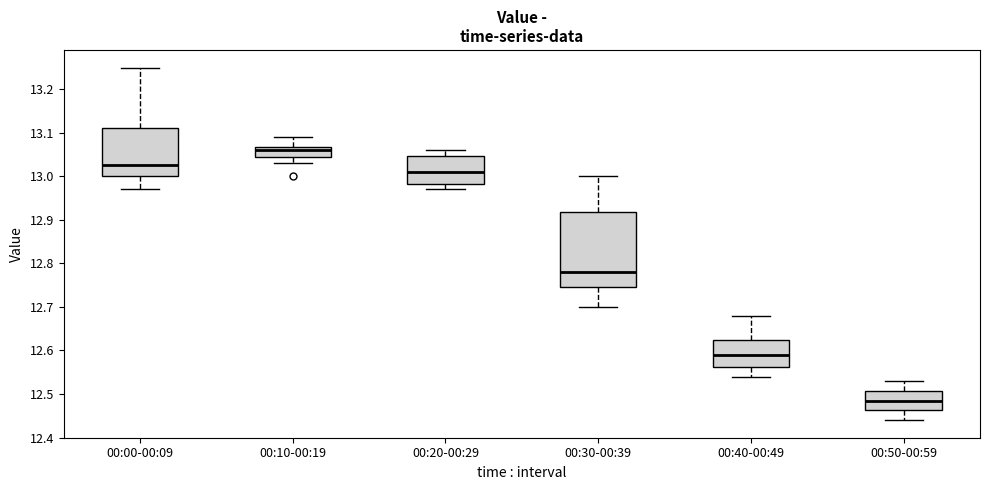

Reading left to right, transcribe this box plot: for each box, give where its median line is, the range the box spans, and where its two whiskers end, as read against the y-axis. The values are not printed on the chart, so give them approximately, as read against the axis.

00:00-00:09: median 13.03, box 13.00 to 13.11, whiskers 12.97 to 13.25
00:10-00:19: median 13.06, box 13.05 to 13.07, whiskers 13.03 to 13.09
00:20-00:29: median 13.01, box 12.98 to 13.05, whiskers 12.97 to 13.06
00:30-00:39: median 12.78, box 12.75 to 12.92, whiskers 12.70 to 13.00
00:40-00:49: median 12.59, box 12.56 to 12.63, whiskers 12.54 to 12.68
00:50-00:59: median 12.49, box 12.46 to 12.51, whiskers 12.44 to 12.53